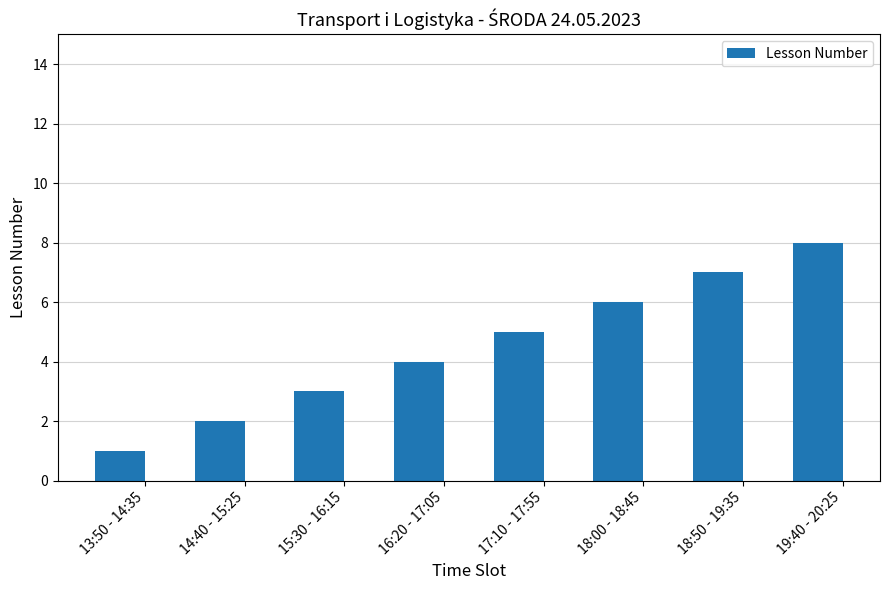

Does the chart contain any negative values?

No